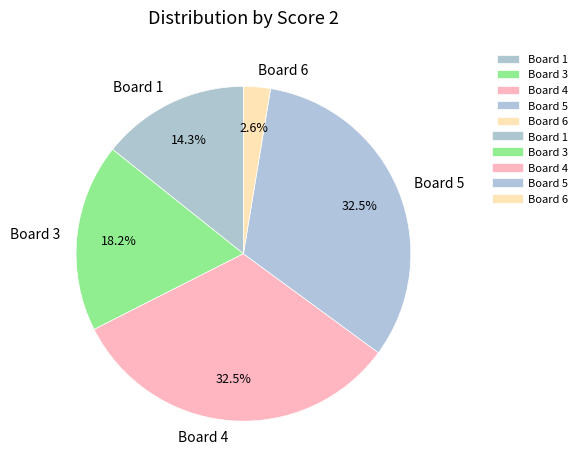

Which has a higher value, Board 6 or Board 3?

Board 3